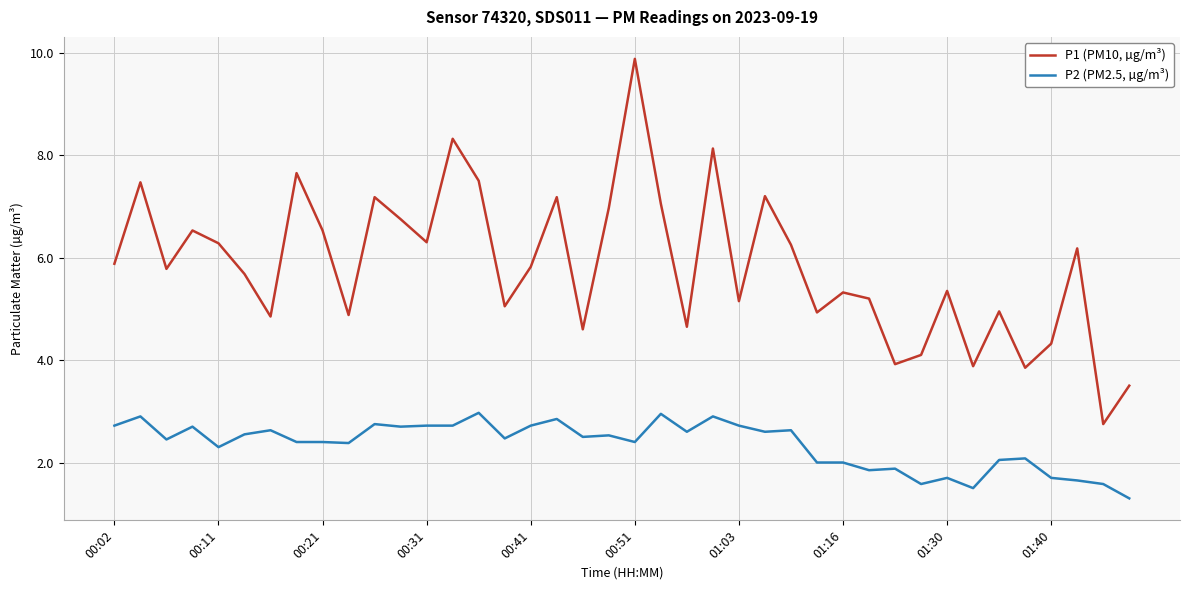

Which series has the largest total across all categories?

P1 (PM10, µg/m³)